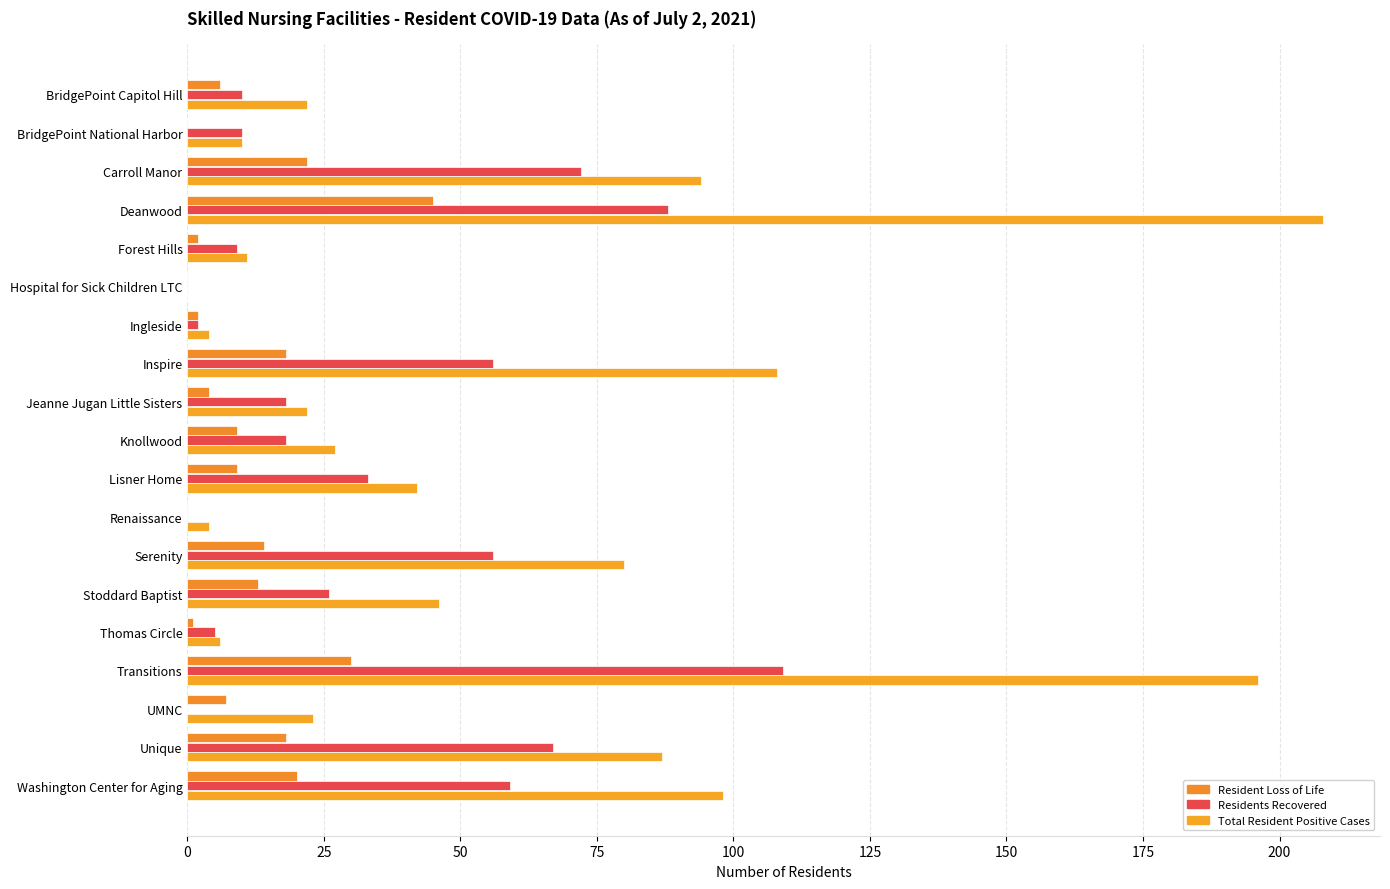

How many series are shown in this chart?

3